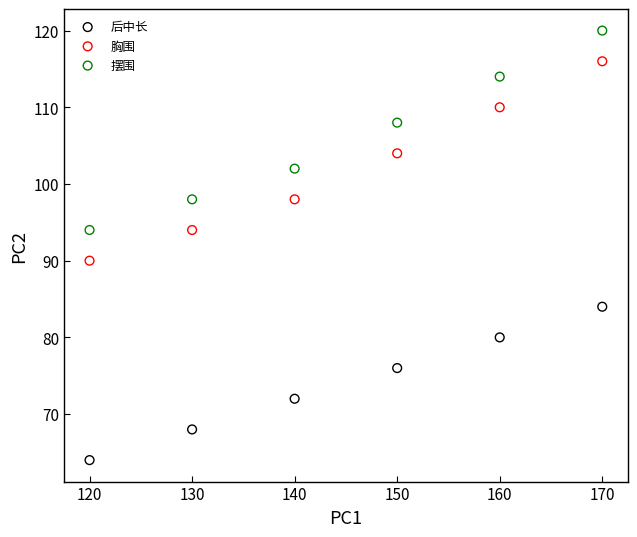

Across all data points, what is the range of Y values (max minus min)?

56